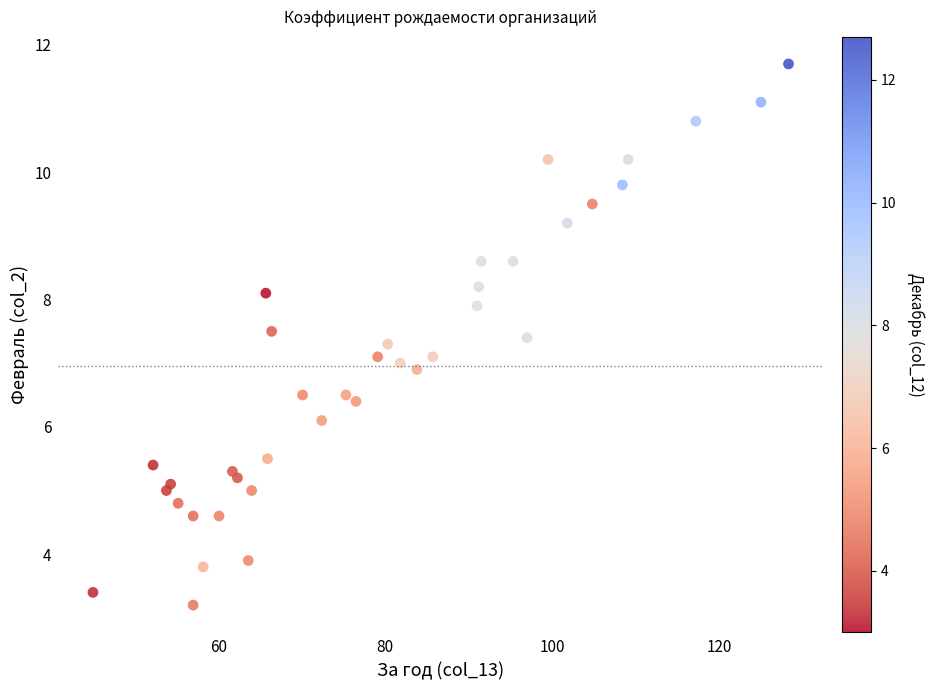

What is the range of Y values (max minus min)?

8.5